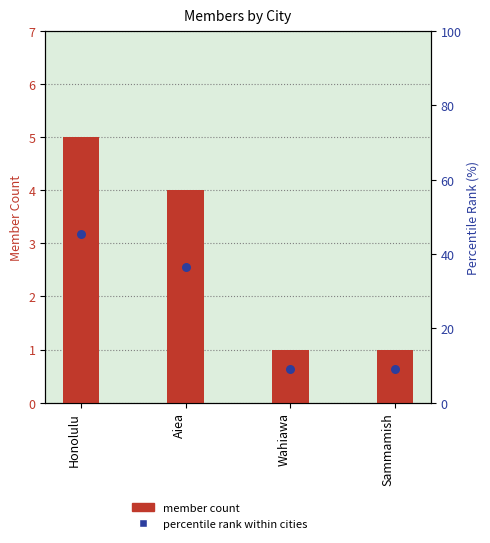

Which series has the widest spread of Y values?

percentile rank within cities